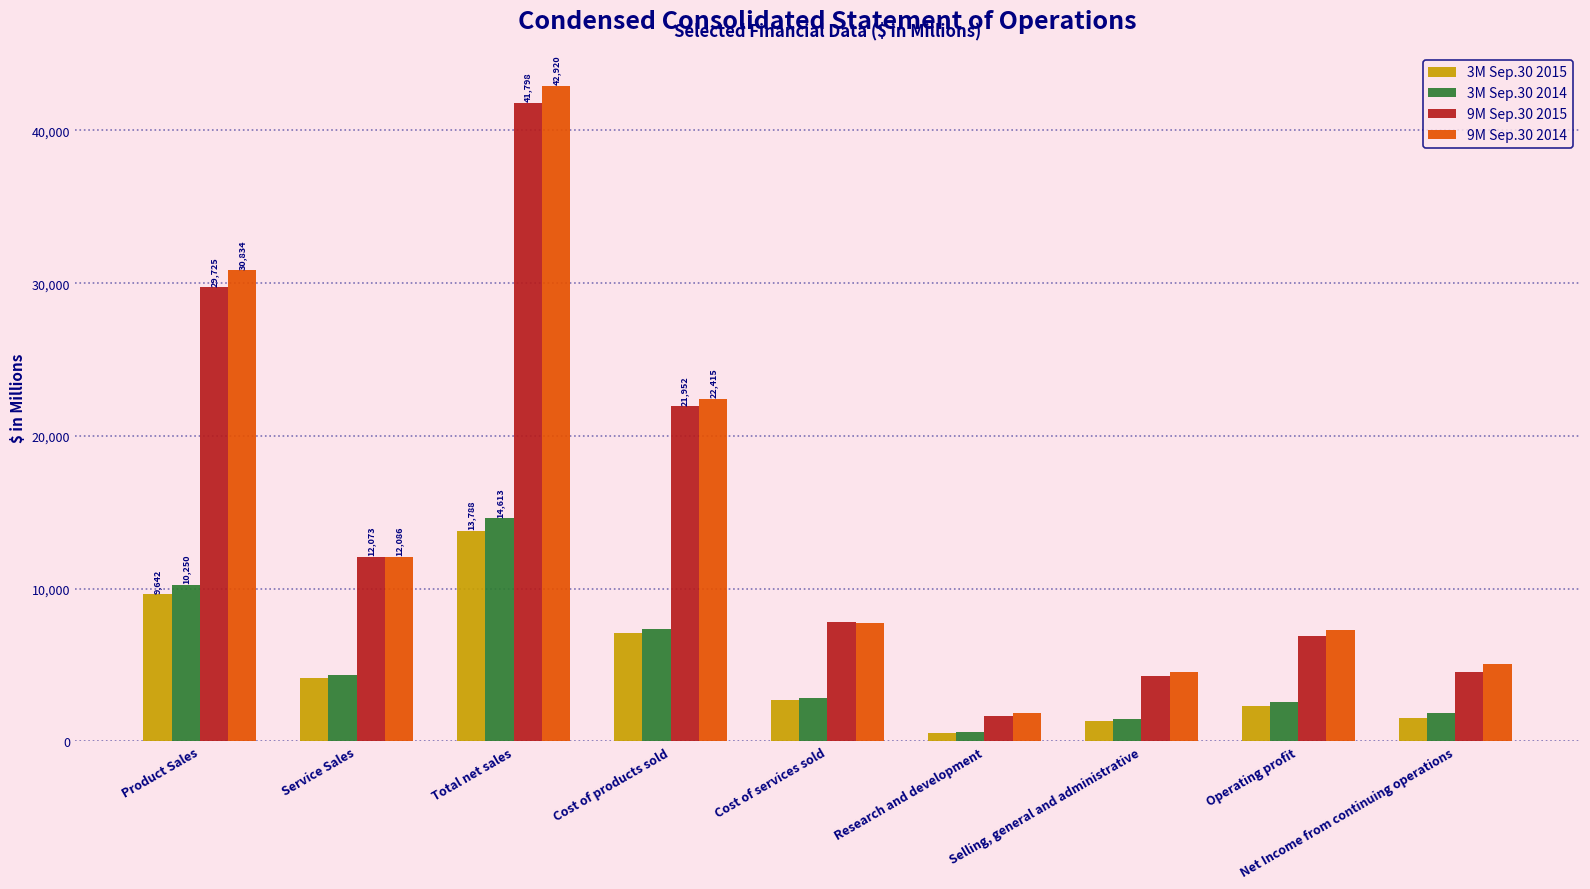

Rank the categories by 9M Sep.30 2014 value from lowest to highest.

Research and development, Selling, general and administrative, Net Income from continuing operations, Operating profit, Cost of services sold, Service Sales, Cost of products sold, Product Sales, Total net sales